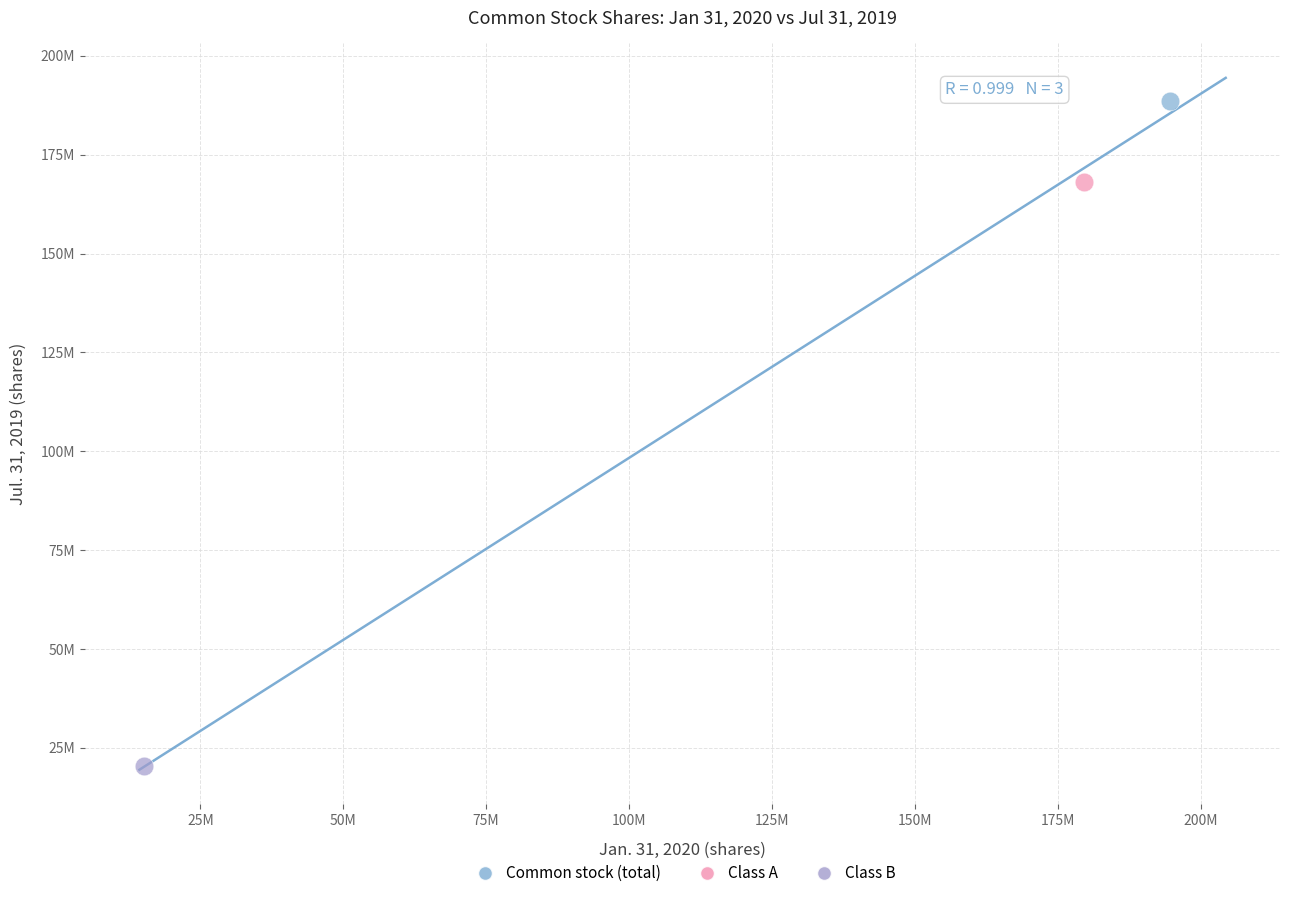

What are all the series names shown in the legend?

Common stock (total), Class A, Class B